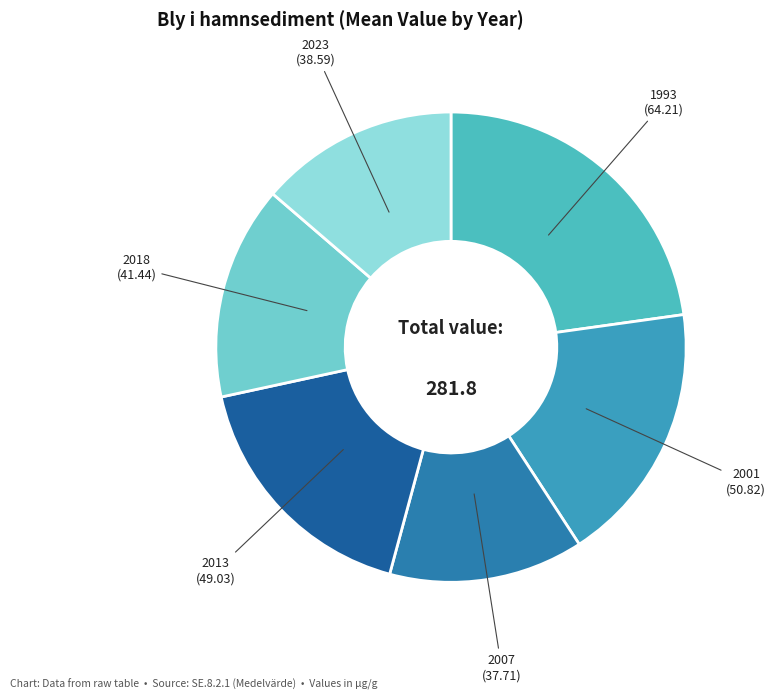

Which category has the biggest portion of the pie?

1993